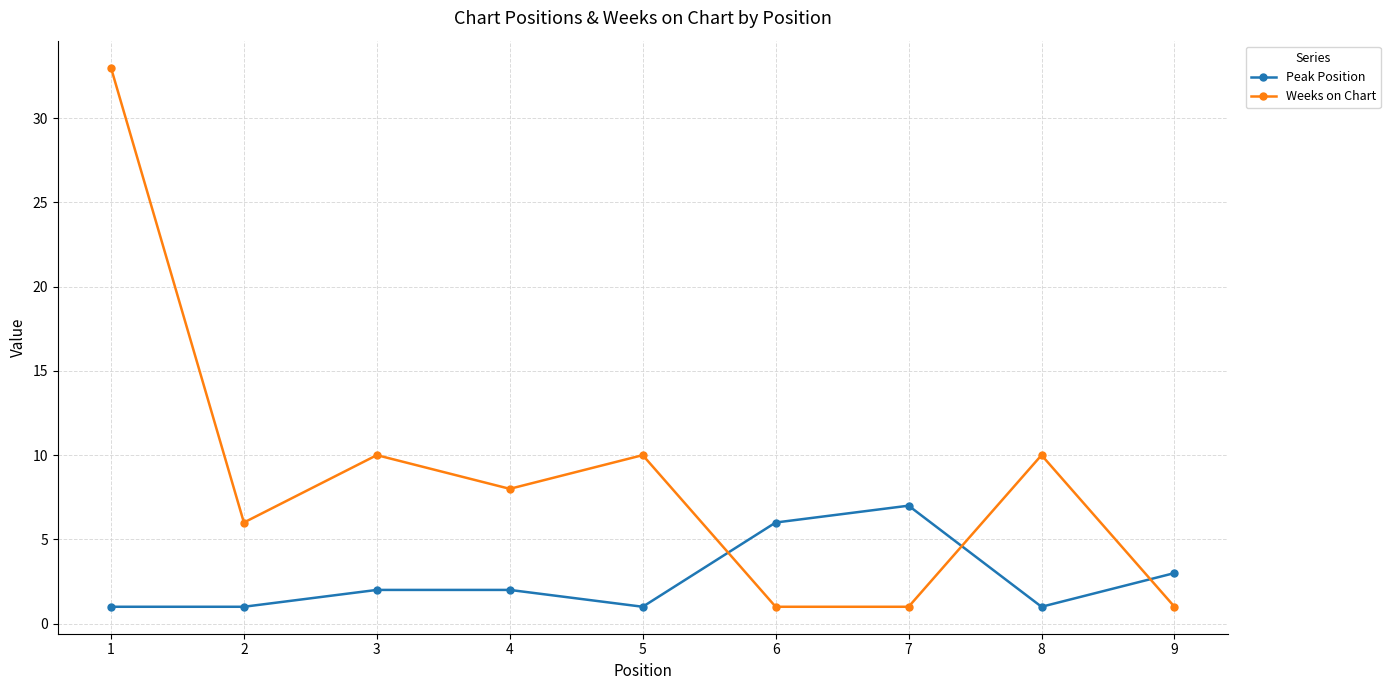

Reading left to right, what are all the values shown in this chart?

Peak Position: 1	1	2	2	1	6	7	1	3
Weeks on Chart: 33	6	10	8	10	1	1	10	1